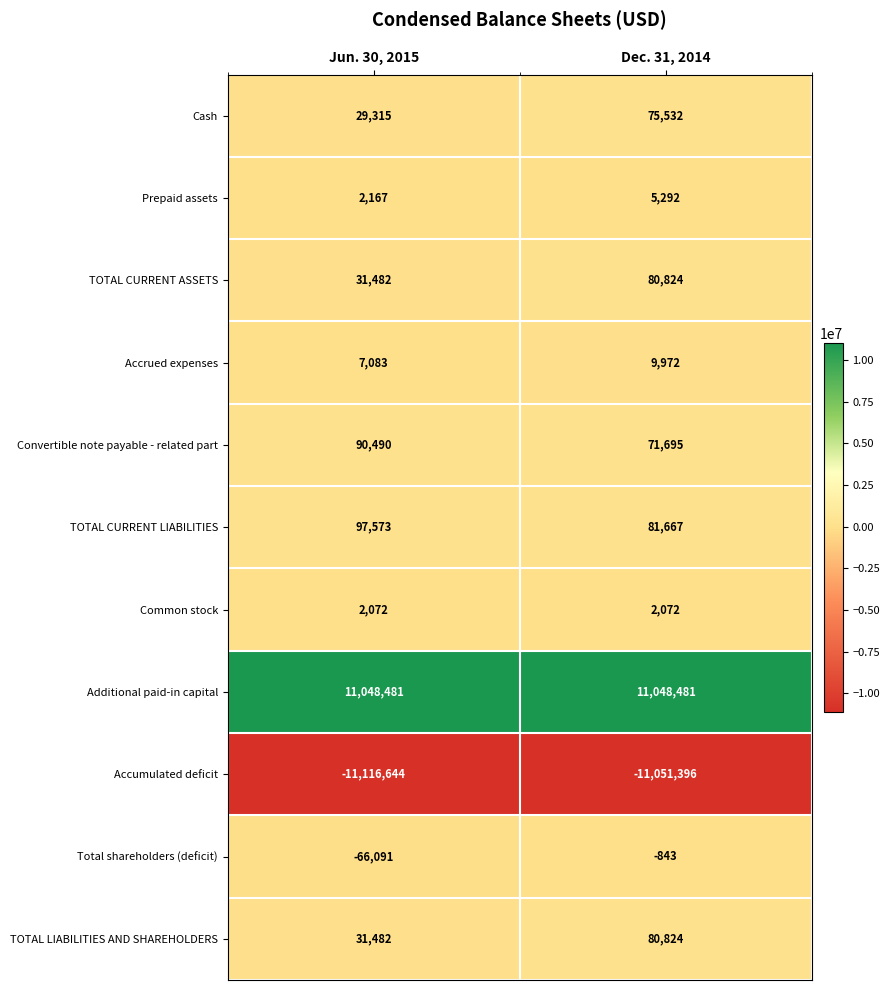

At which category is the sum across all series the highest?

Dec. 31, 2014